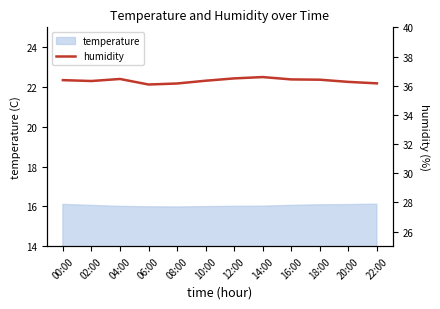

What position from the left is 22:00?

12